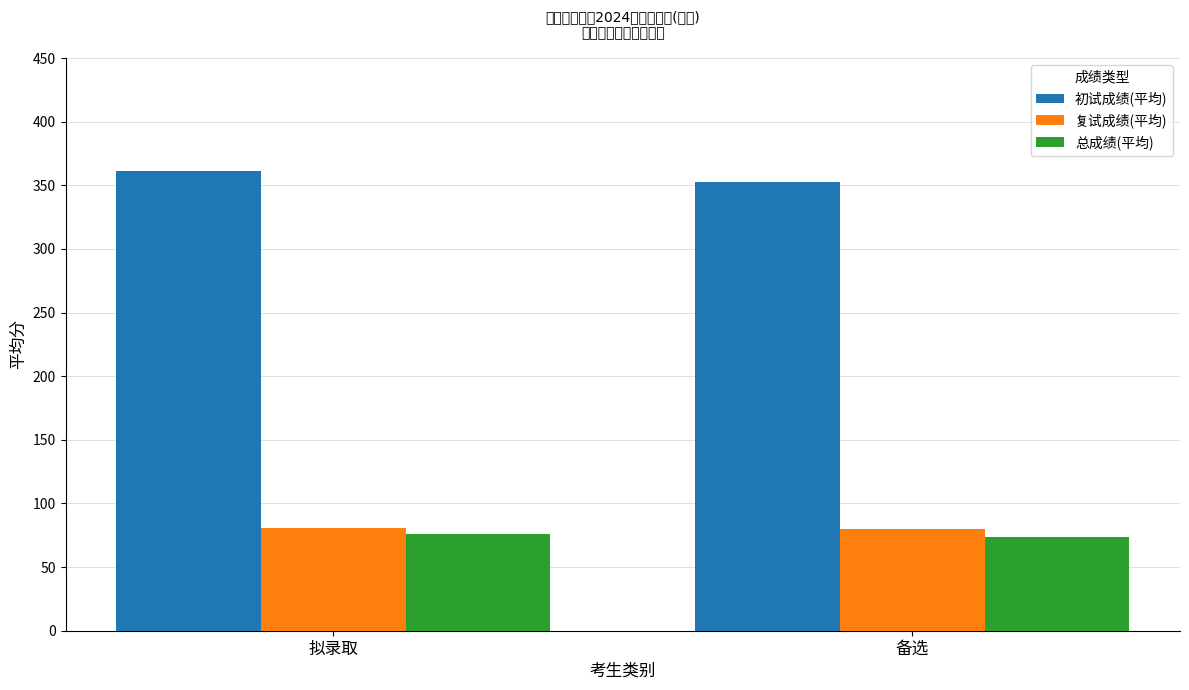

What is the lowest value of the 总成绩(平均) series?

74.0